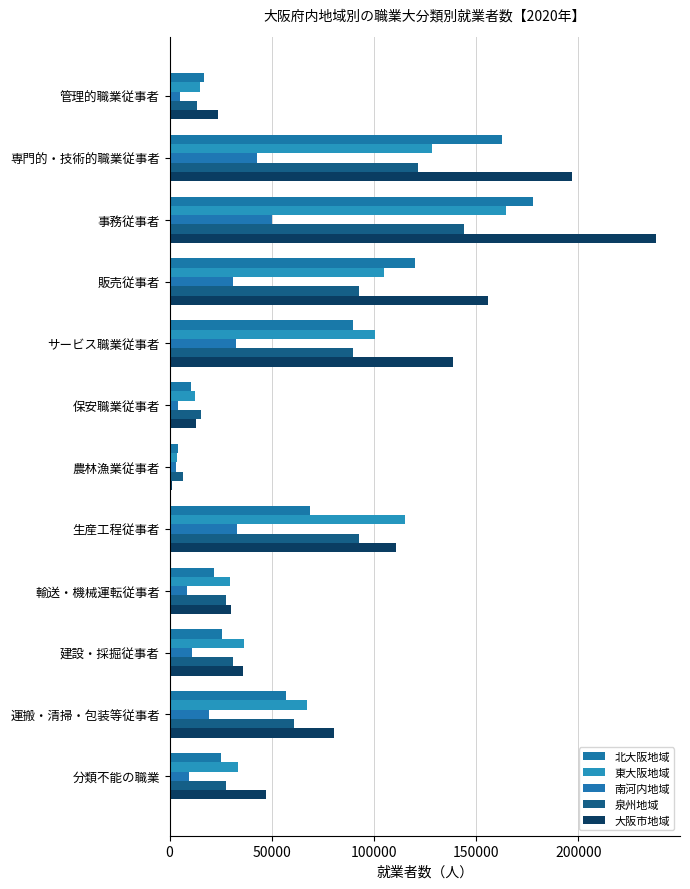

How many categories are shown in the chart?

12